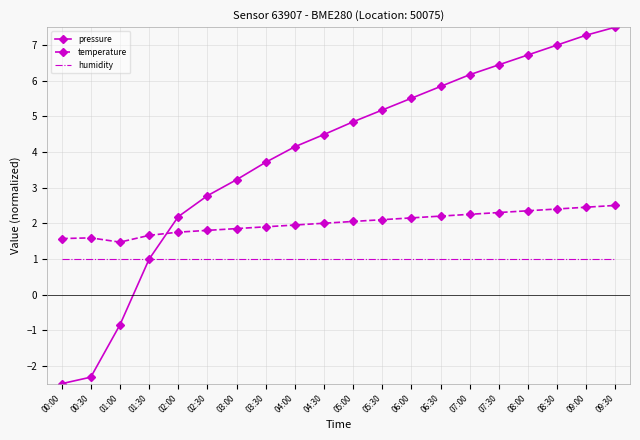

True or false: temperature and pressure cross at least once.

True